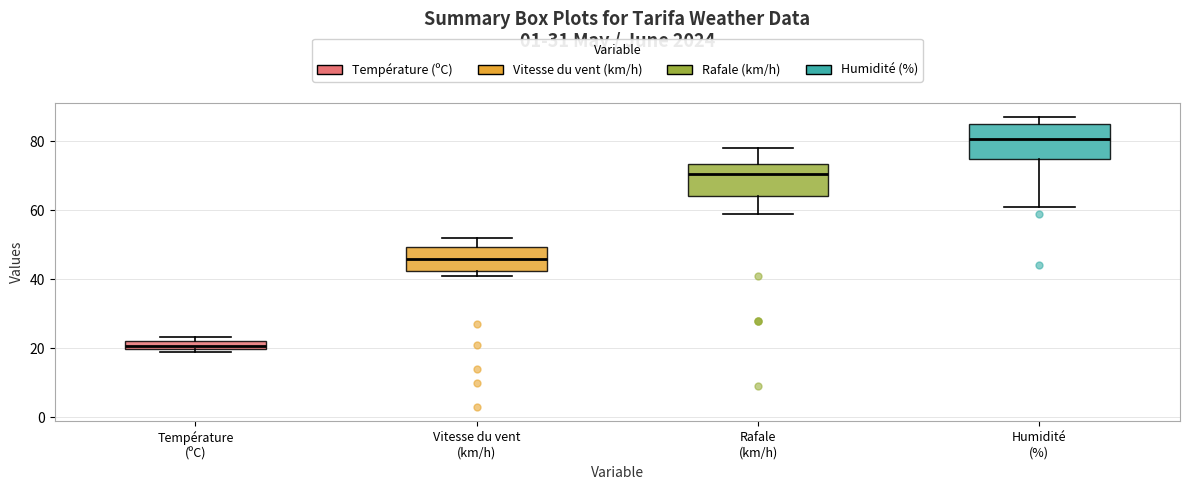

Where is the lower edge of the box for Vitesse du vent (km/h) on the y-axis? The values are not printed on the chart, so give them approximately, as read against the axis.

42